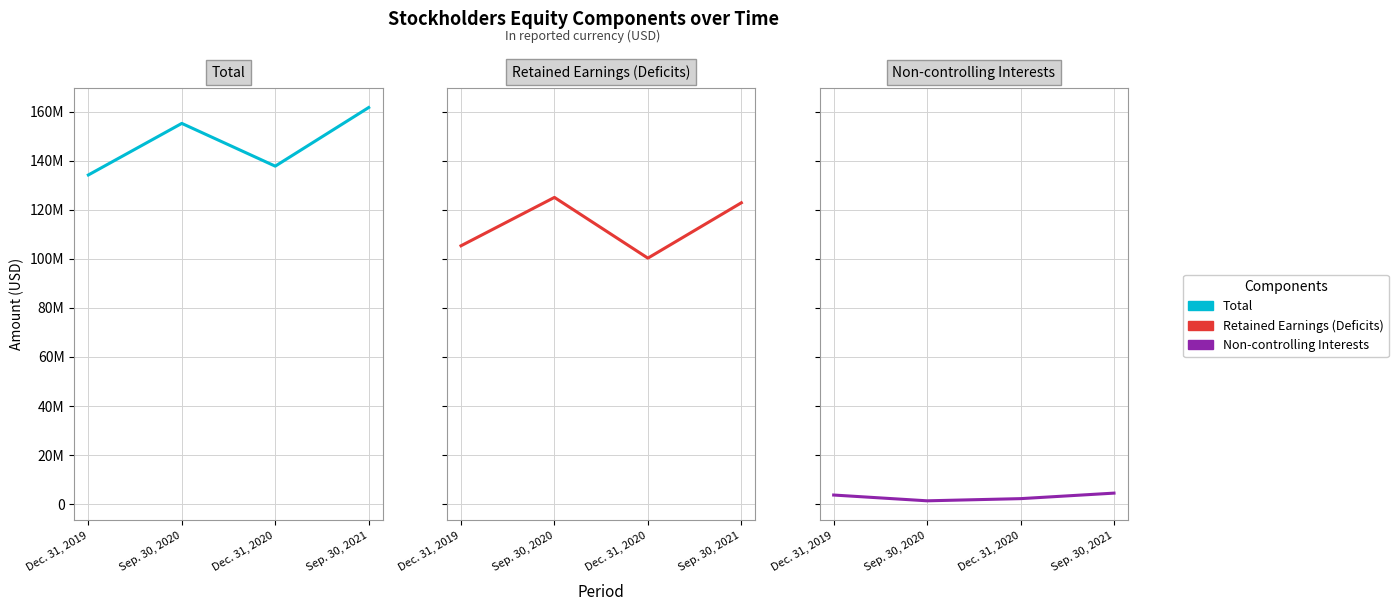

What is the label of the 2nd point from the left?

Sep. 30, 2020